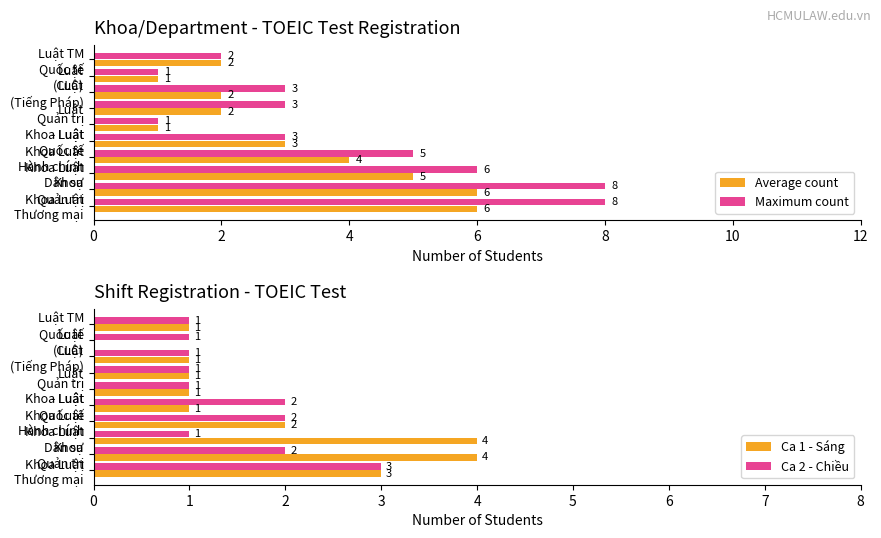

Rank the series by their maximum value, from lowest to highest.

Ca 2 - Chiều, Ca 1 - Sáng, Average count, Maximum count